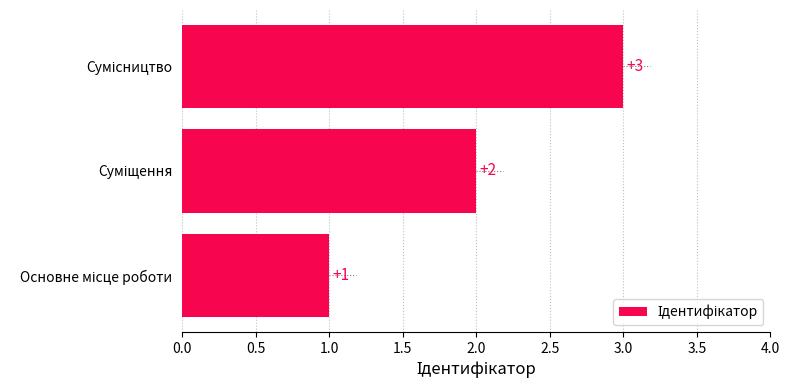

What is the greatest value displayed?

3